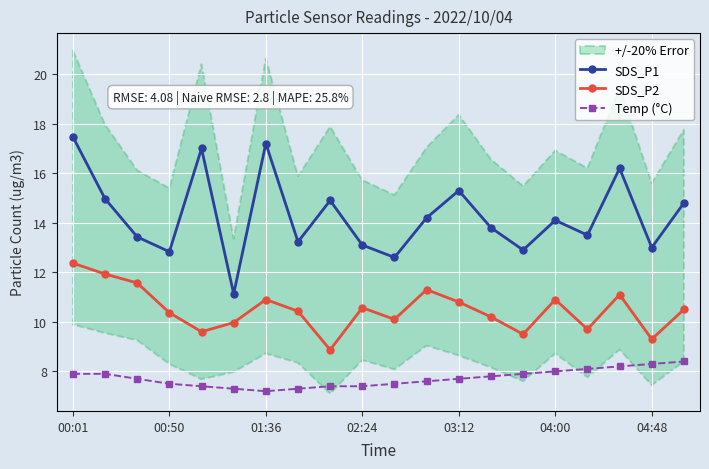

How many data points in SDS_P2 are above 10?

14